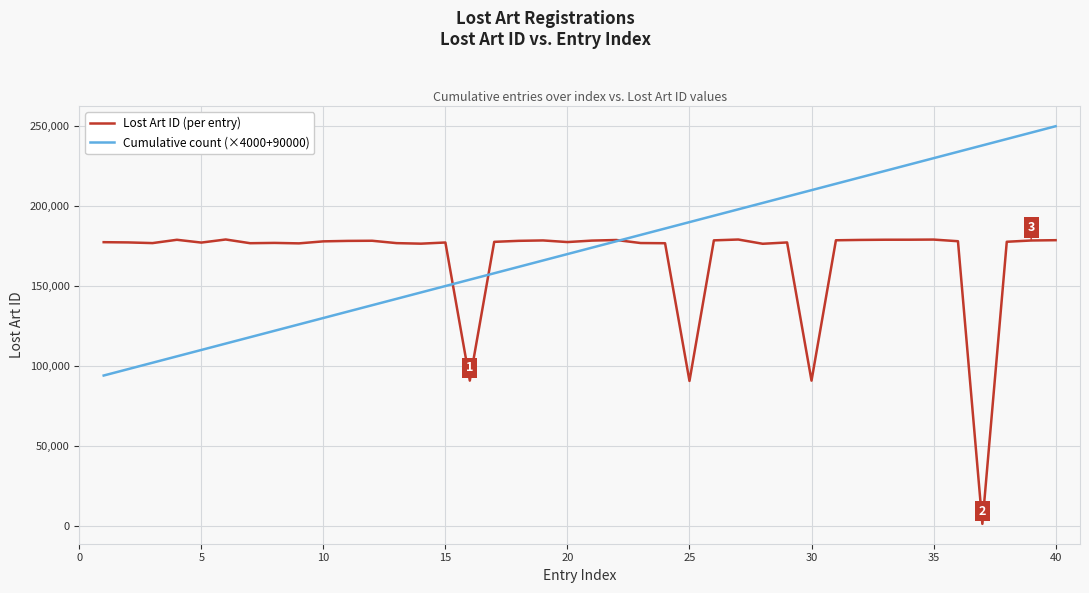

What is the greatest value displayed?

250000